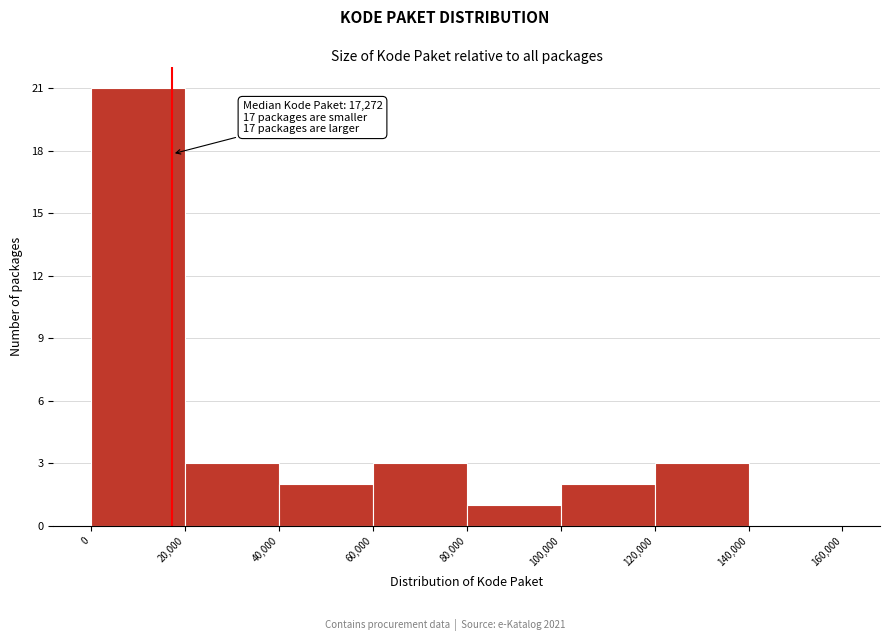

Which range on the x-axis has the tallest bar?

0 to 20,000